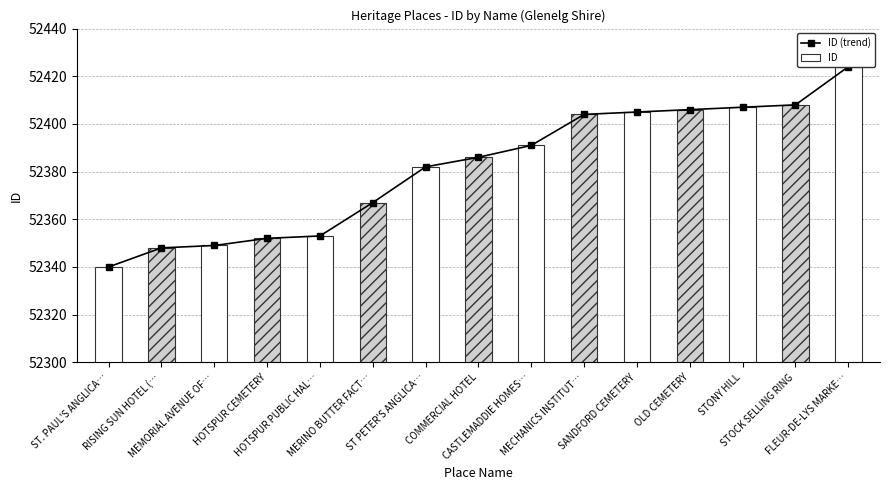

At which label does the data first exceed 52386?

CASTLEMADDIE HOMES…